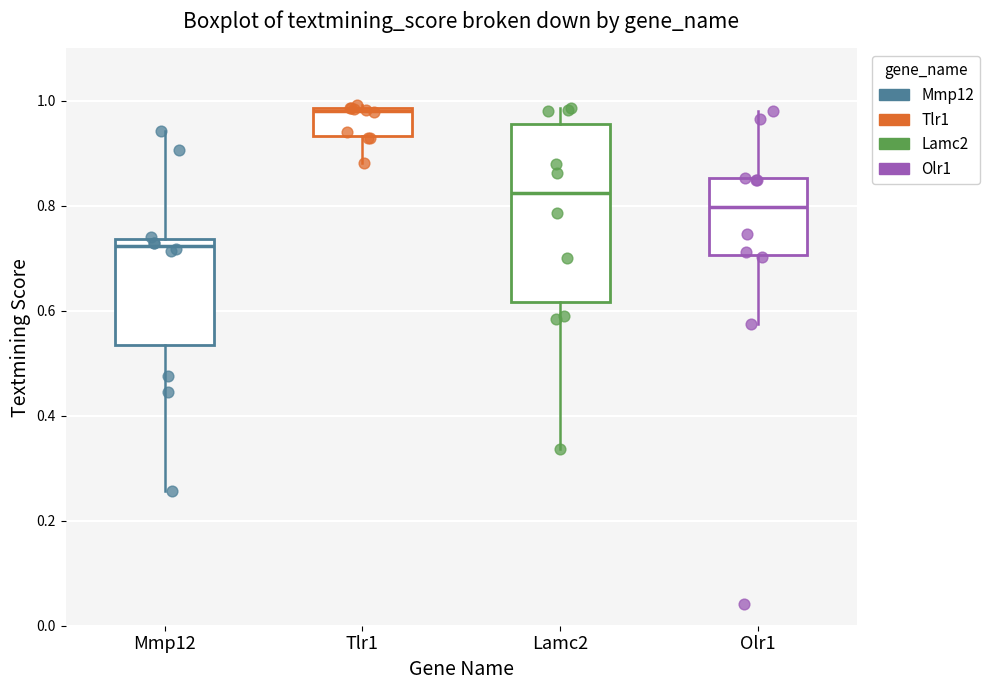

Which box has the highest median line?

Tlr1